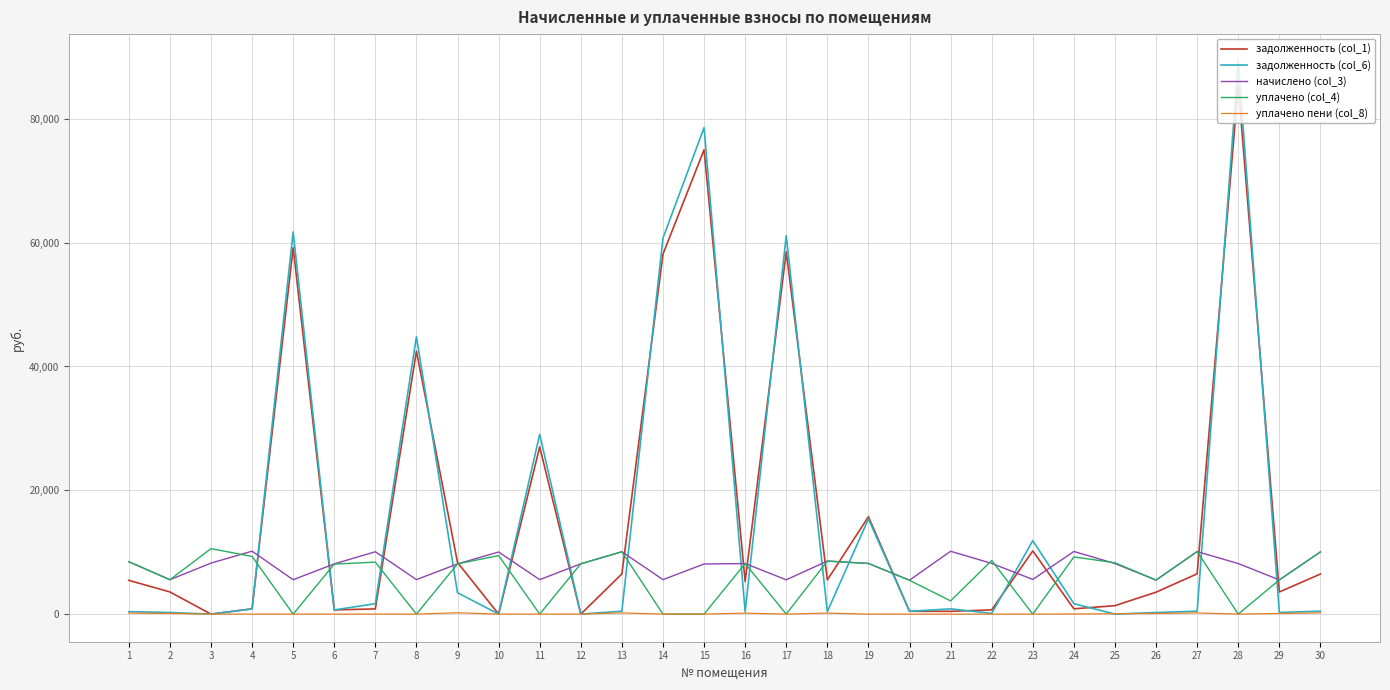

What is the total value across all series at 14?

124444.2